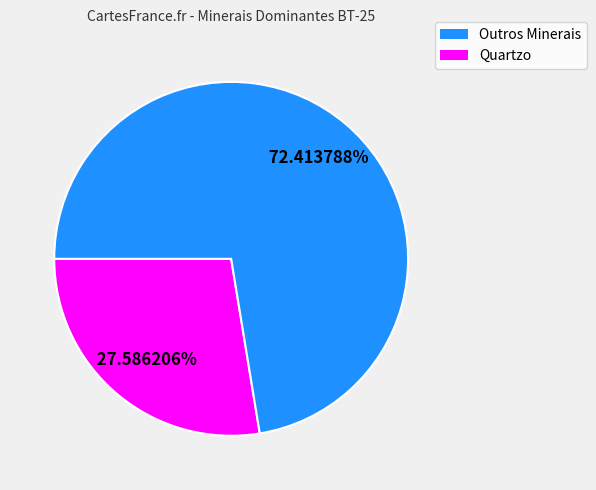

How many segments does this pie chart have?

2